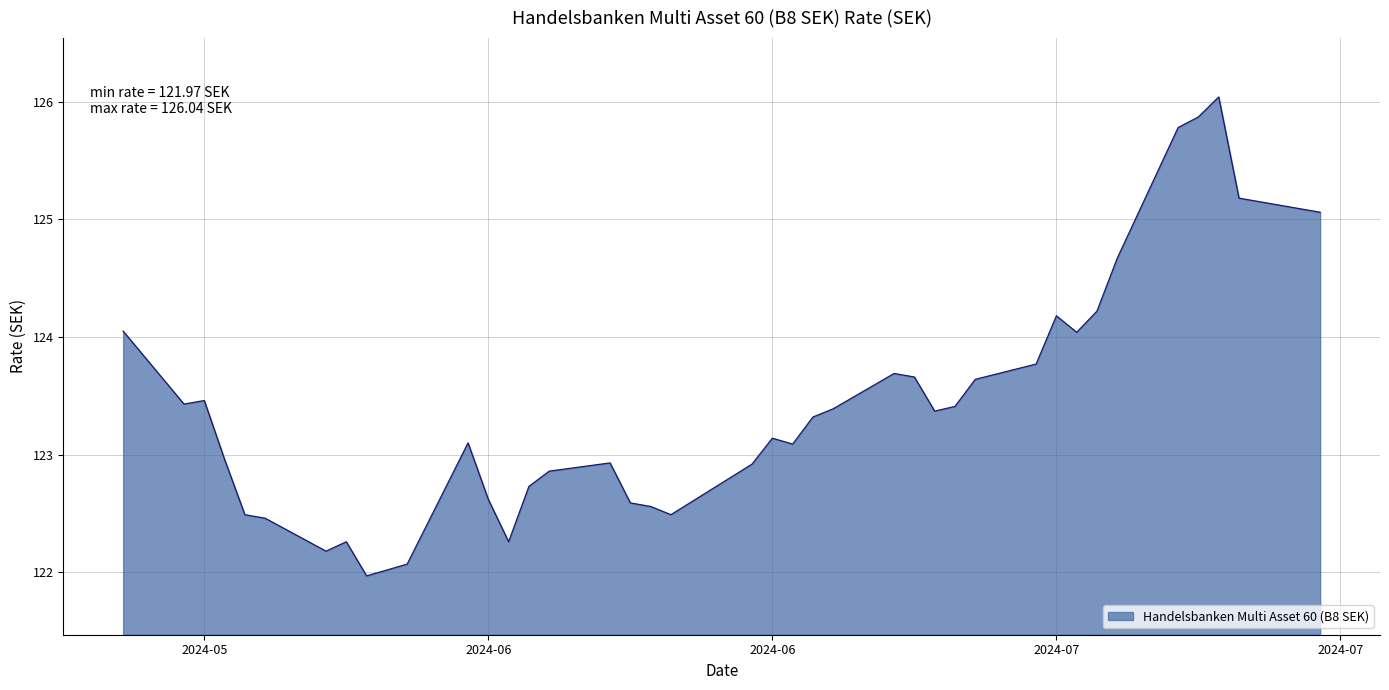

What is the greatest value displayed?

126.0